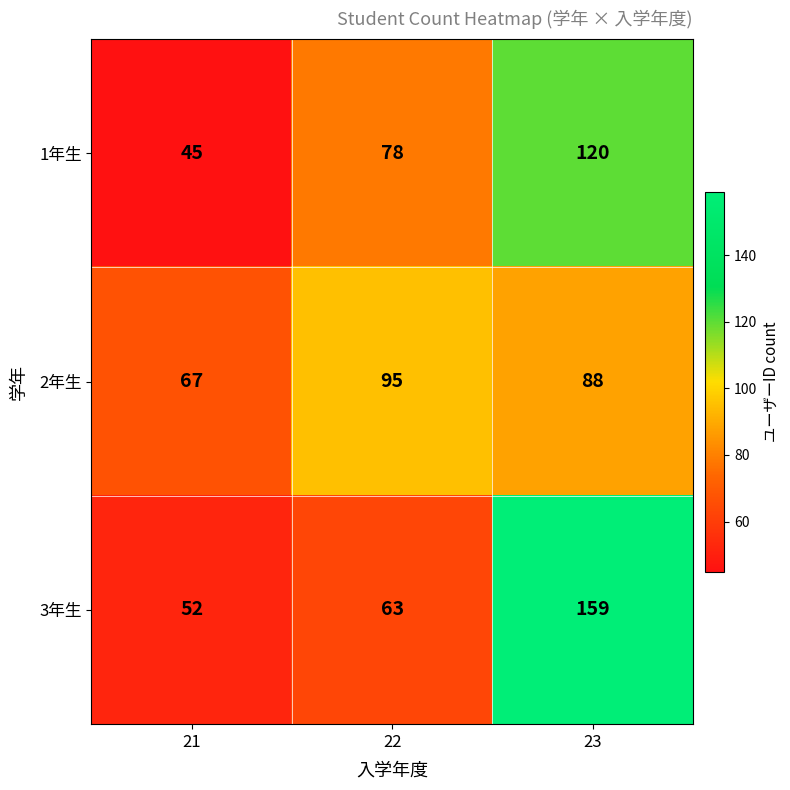

Between 21 and 23, which series saw the biggest shift?

3年生